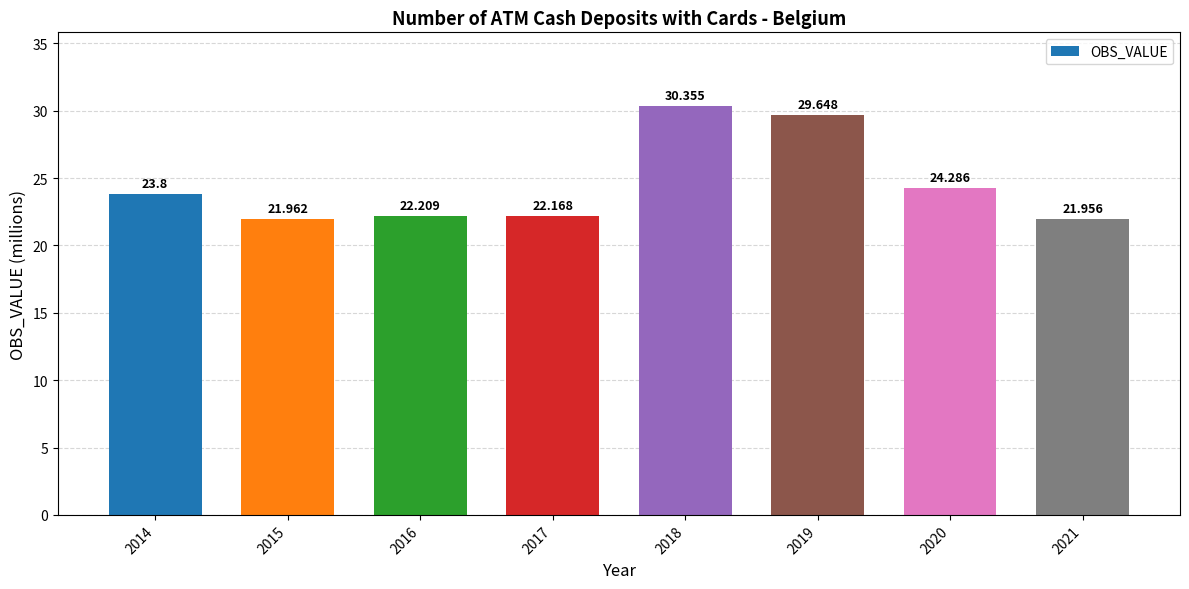

Reading left to right, what are all the values shown in this chart?

2014=23.8	2015=22.0	2016=22.2	2017=22.2	2018=30.4	2019=29.6	2020=24.3	2021=22.0